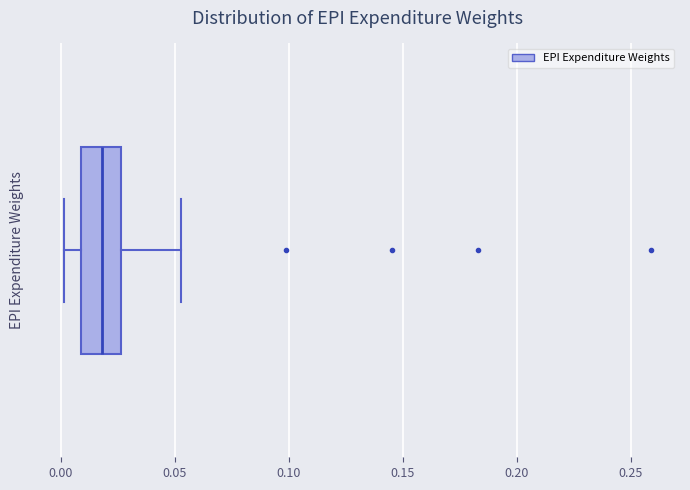

Where is the right edge of the box on the x-axis? The values are not printed on the chart, so give them approximately, as read against the axis.

0.025